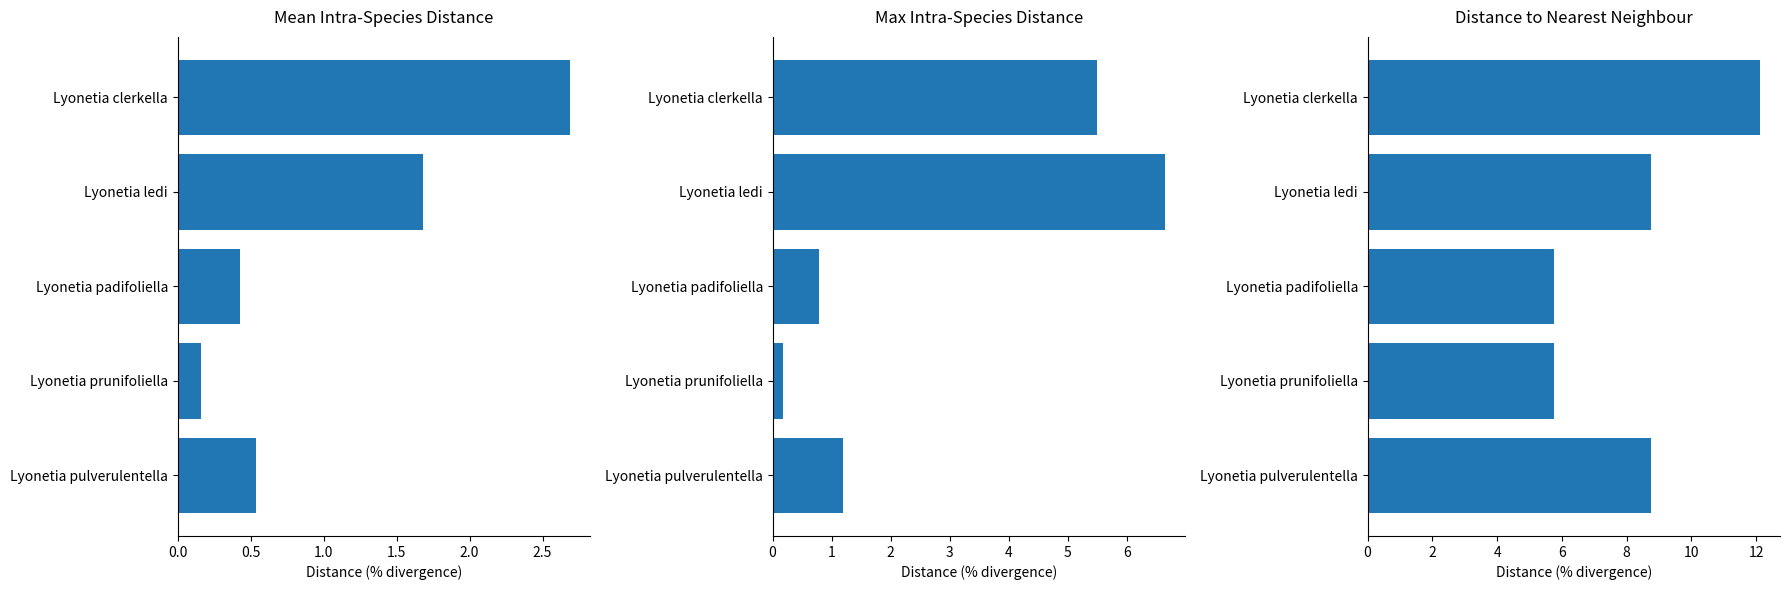

What is the spread (max minus min) of values at Lyonetia prunifoliella?

5.6